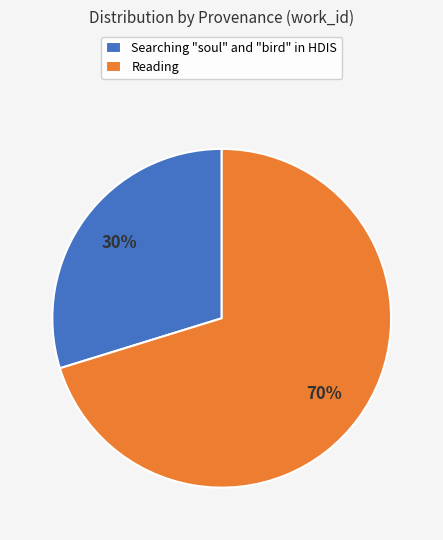

Which category has the biggest portion of the pie?

Reading